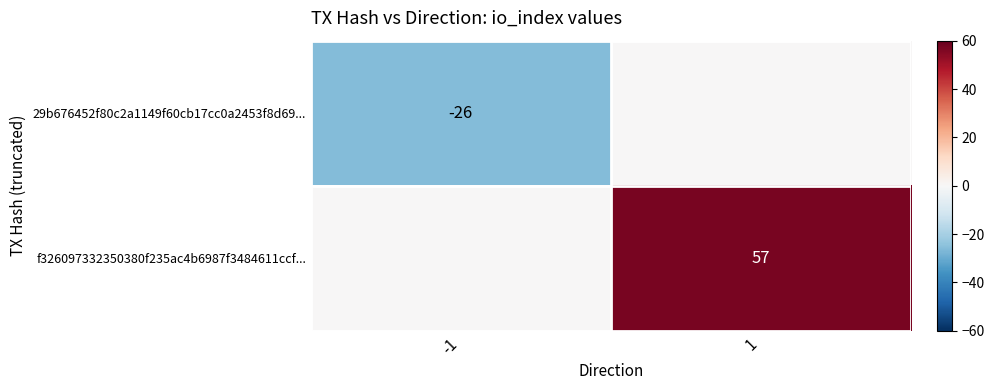

The value of 29b676452f80c2a1149f60cb17cc0a2453f8d69... at -1 is -26. True or false?

True